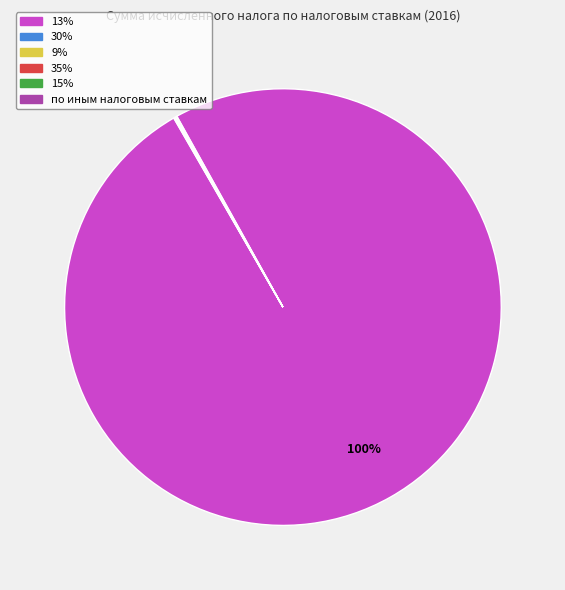

Which category has the biggest portion of the pie?

13%